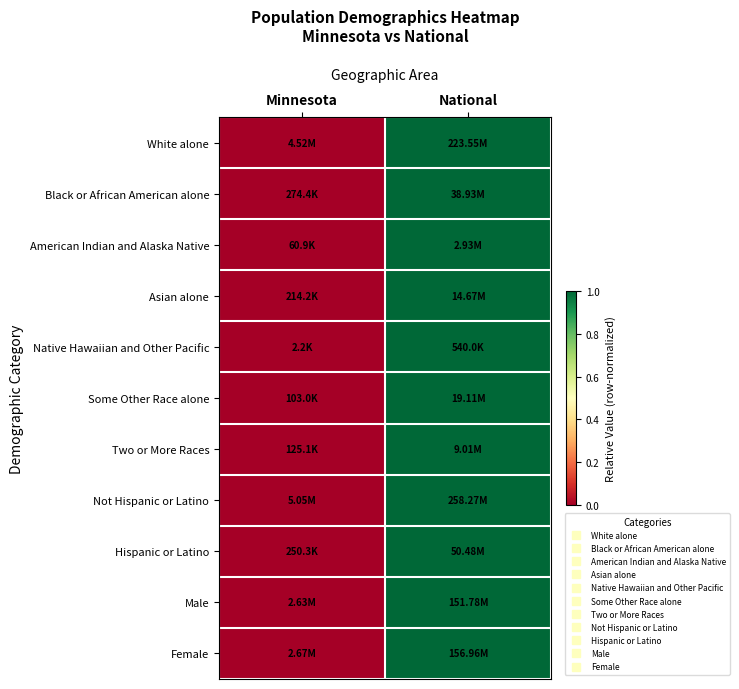

Reading right to left, list all the values displayed in this chart.

White alone: National=1	Minnesota=0
Black or African American alone: National=1	Minnesota=0
American Indian and Alaska Native: National=1	Minnesota=0
Asian alone: National=1	Minnesota=0
Native Hawaiian and Other Pacific: National=1	Minnesota=0
Some Other Race alone: National=1	Minnesota=0
Two or More Races: National=1	Minnesota=0
Not Hispanic or Latino: National=1	Minnesota=0
Hispanic or Latino: National=1	Minnesota=0
Male: National=1	Minnesota=0
Female: National=1	Minnesota=0